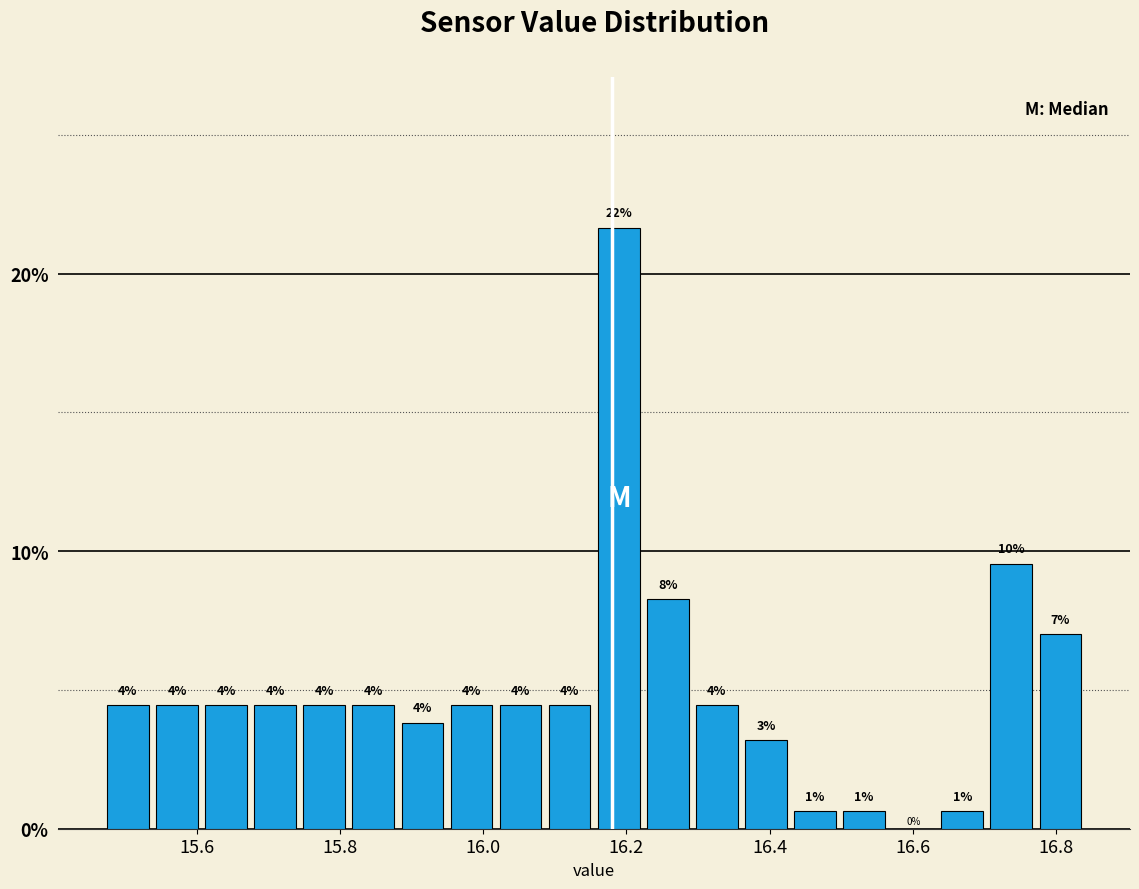

Around what value on the x-axis is the tallest bar? Give the approximate position of its centre, as read against the axis.

16.18